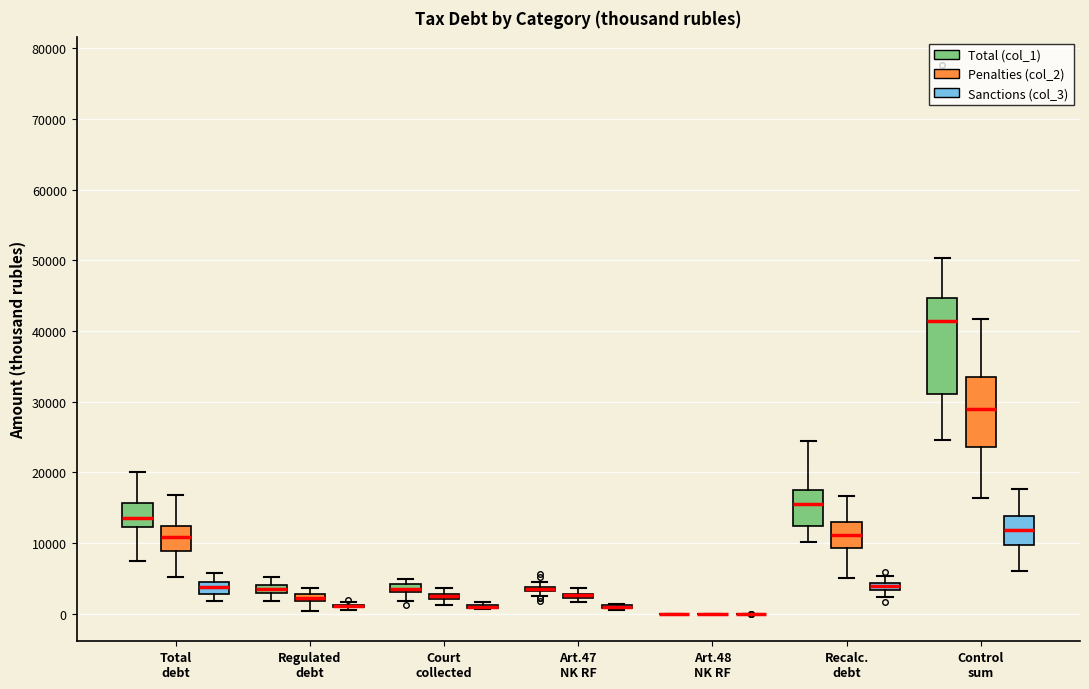

Which box is the tallest, from its lower edge to its upper edge?

Control sum (Total (col_1))